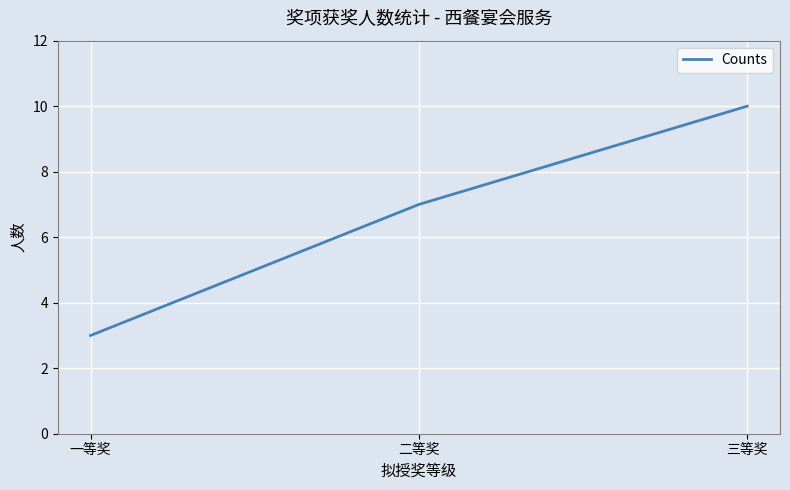

What position from the right is 一等奖?

3